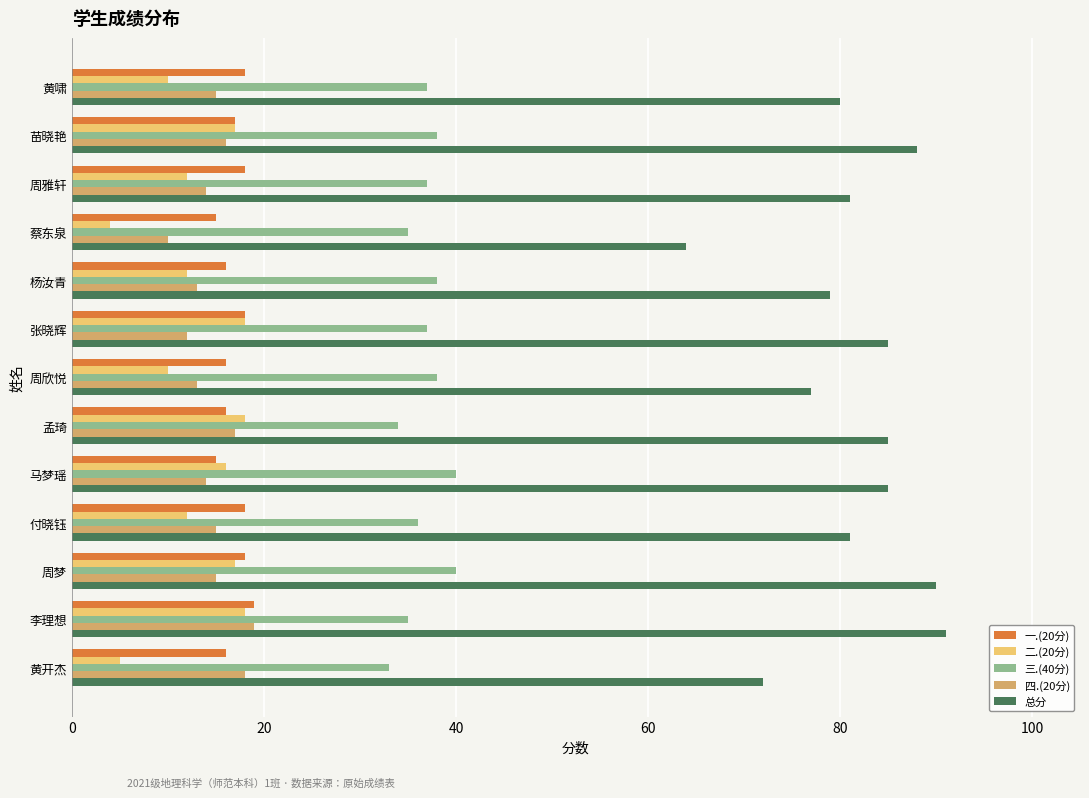

True or false: 总分 has a value of 33 at 付晓钰.

False